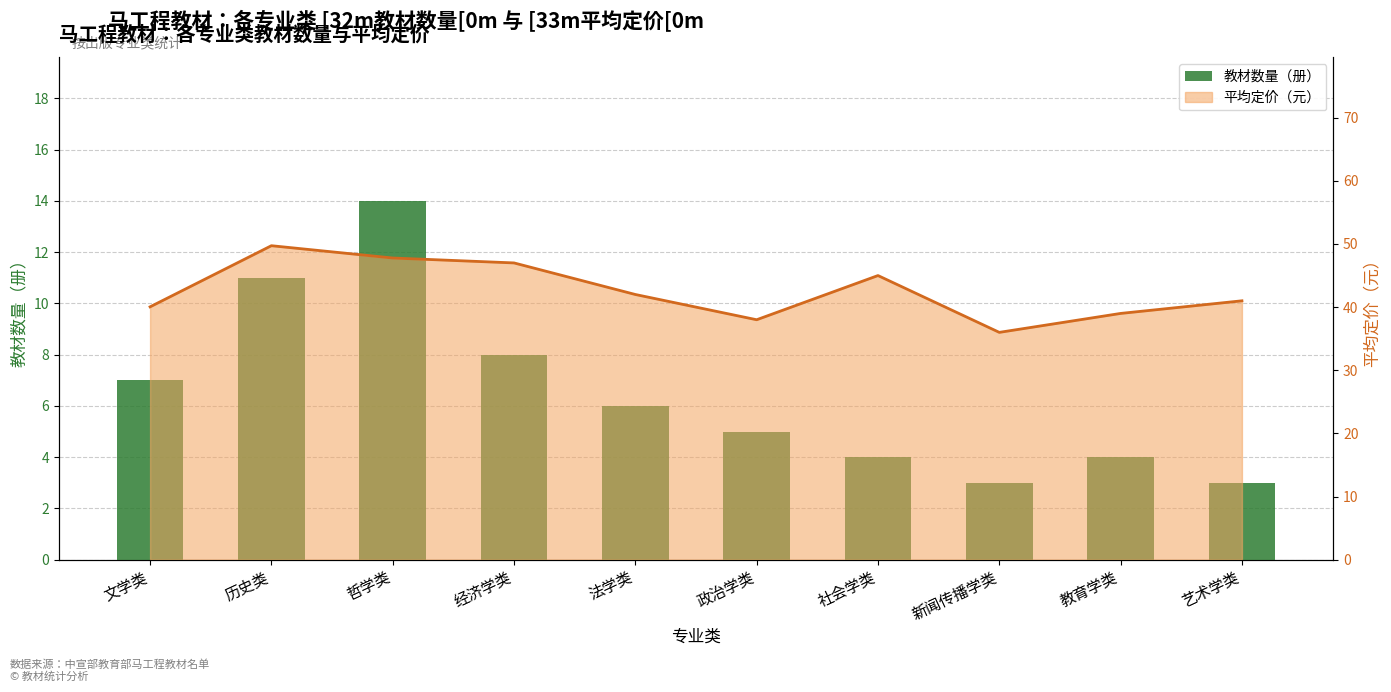

Approximately how many times larger is the value at 历史类 compared to 社会学类?

2.8